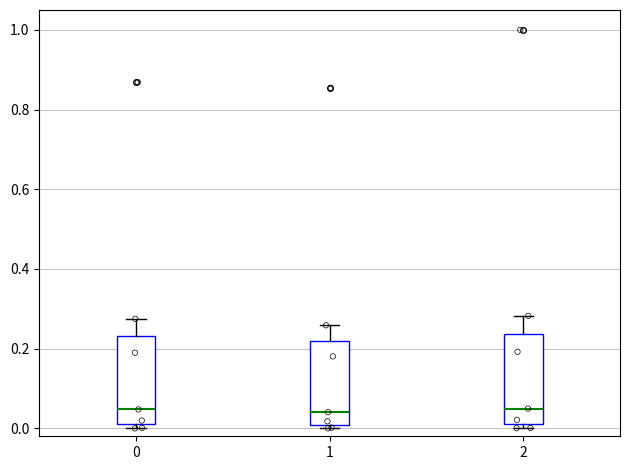

Where is the upper edge of the box at x = 0 on the y-axis? The values are not printed on the chart, so give them approximately, as read against the axis.

0.24